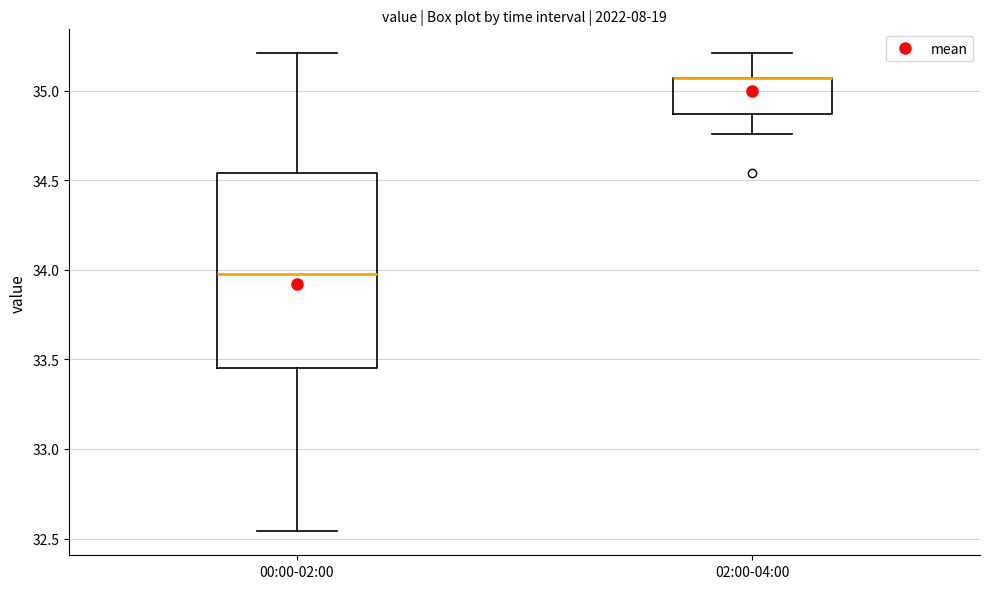

Where is the lower edge of the box for 02:00-04:00 on the y-axis? The values are not printed on the chart, so give them approximately, as read against the axis.

34.85